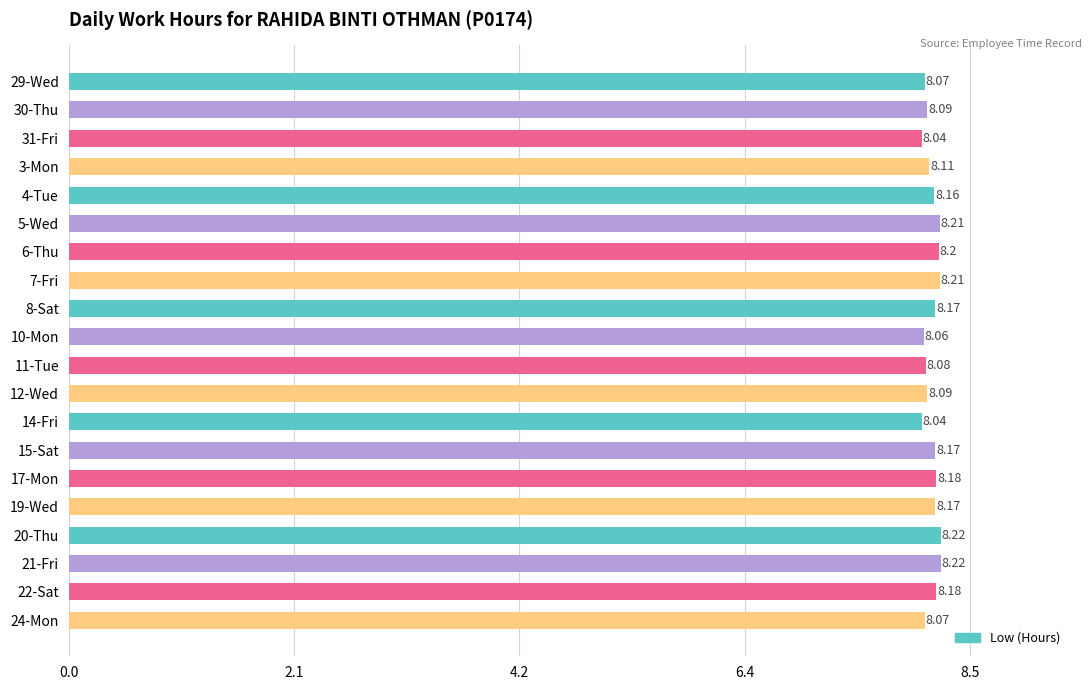

What is the smallest value displayed?

8.0